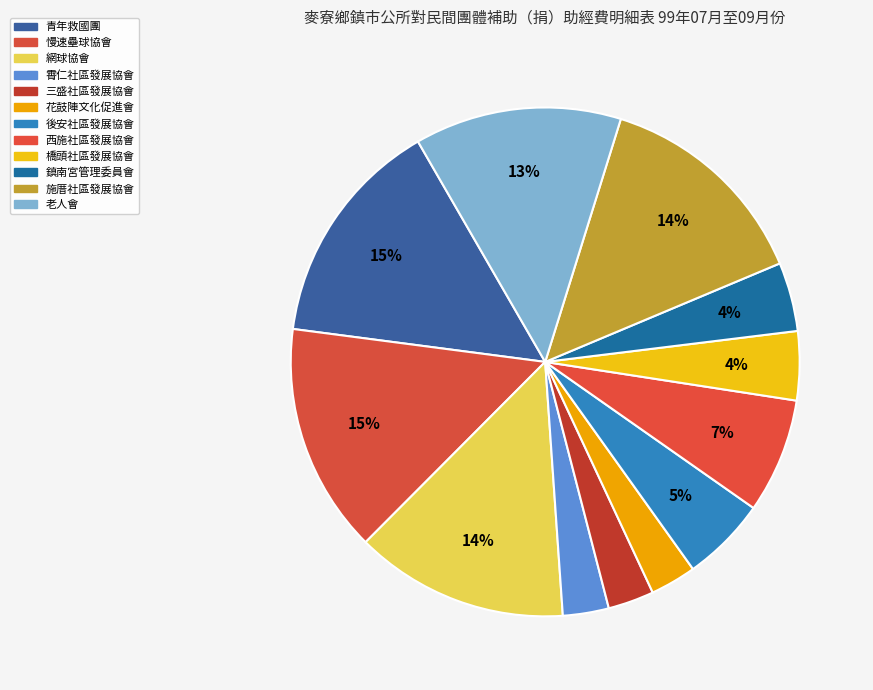

Which slice is the largest?

中國青年救國團直屬台灣省雲林縣團務指導委員會